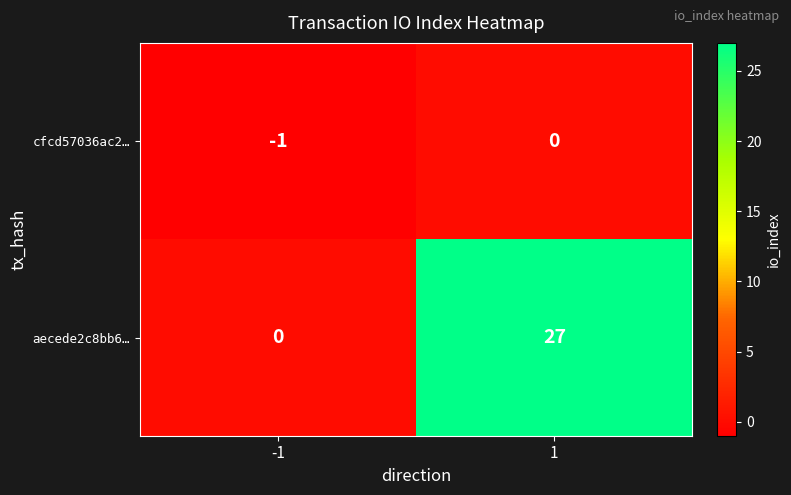

True or false: cfcd57036ac2… has a value of 0 at 1.

True